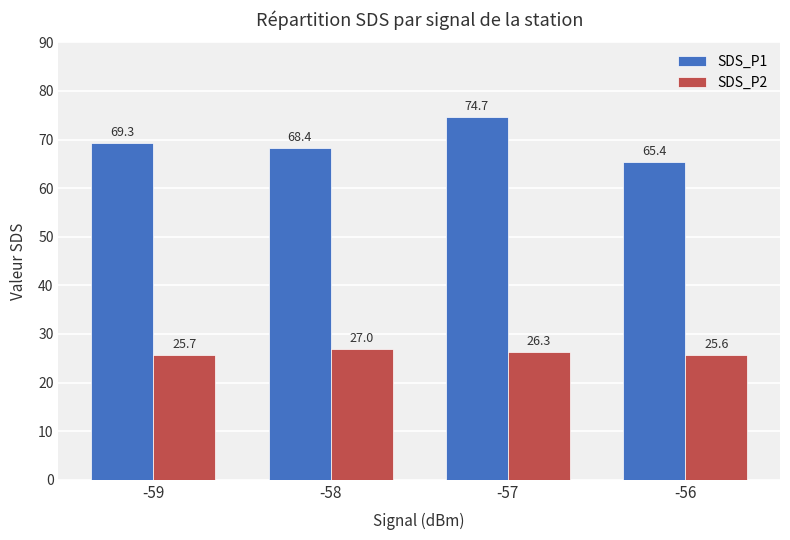

What is the spread (max minus min) of values at -59?

43.6